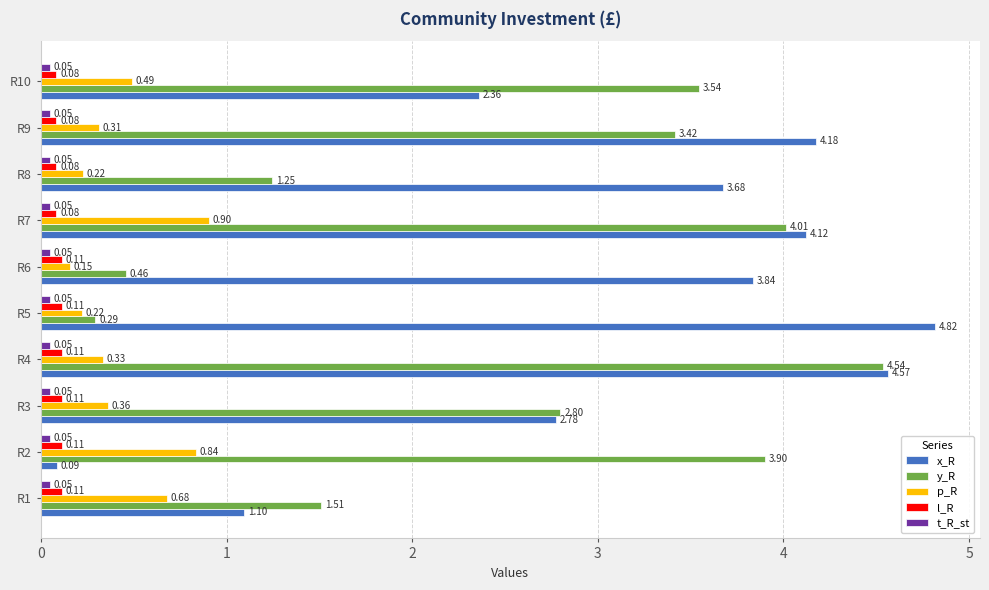

What is the average value of the y_R series?

2.6